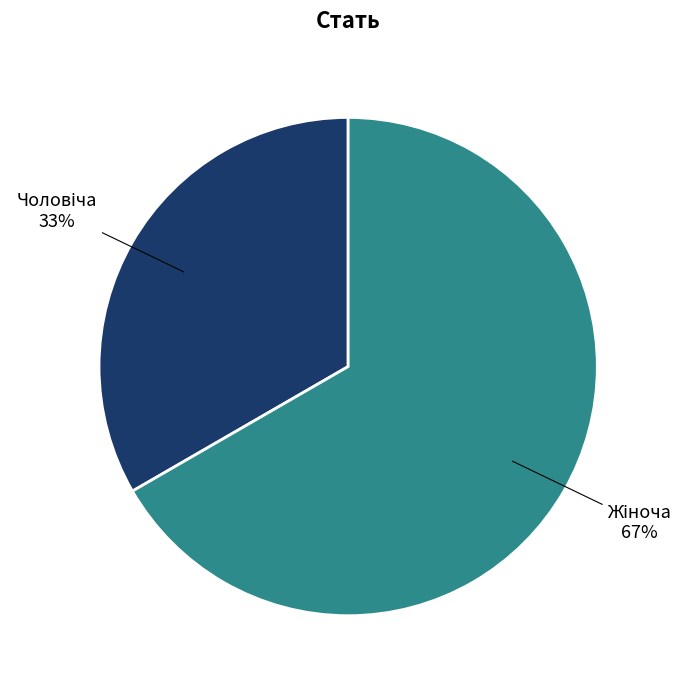

Count the number of slices in the pie.

2